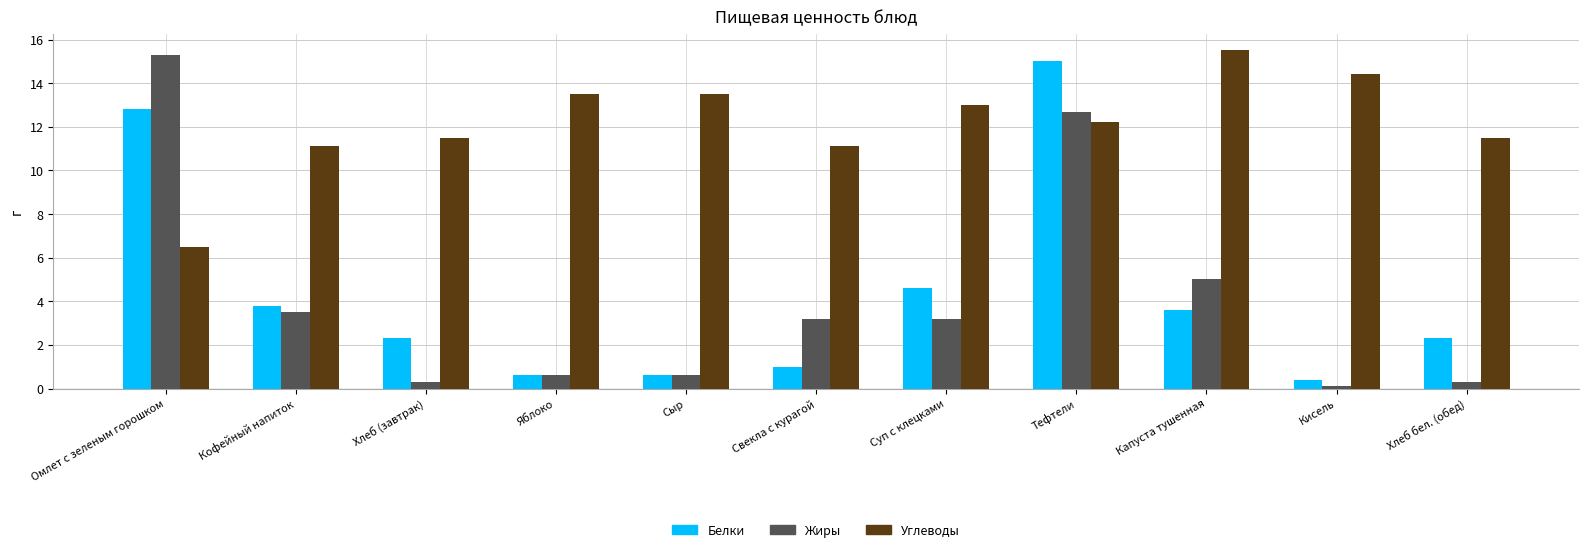

How many series are shown in this chart?

3